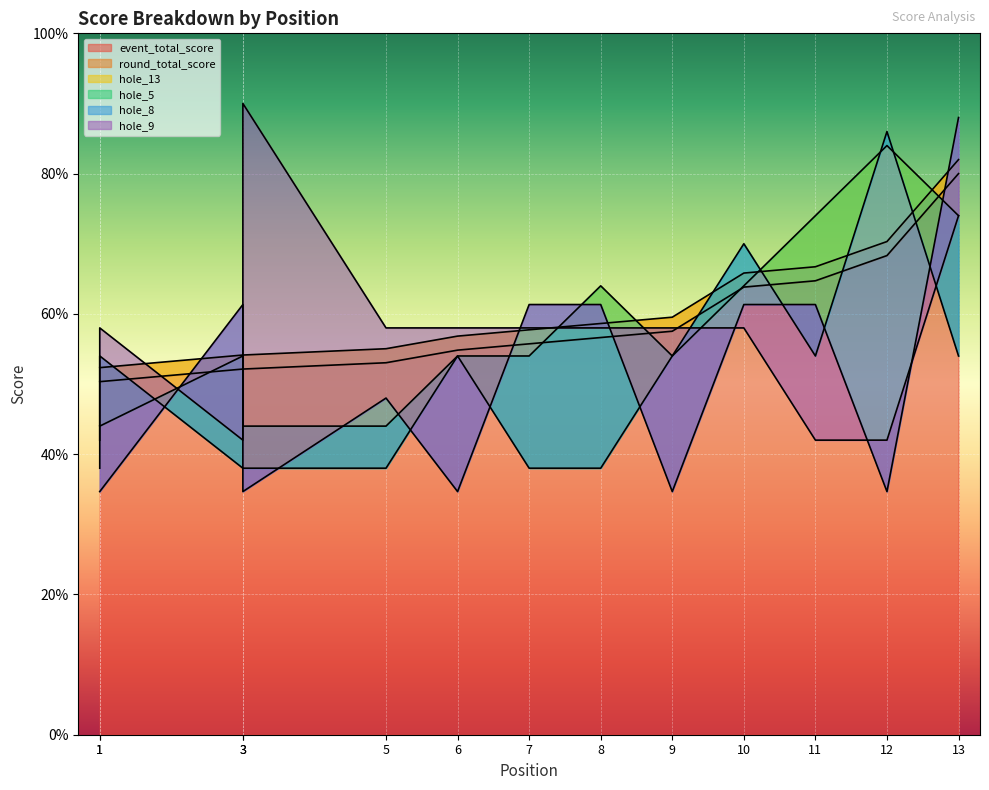

How many interior local valleys does the hole_9 series have?

1